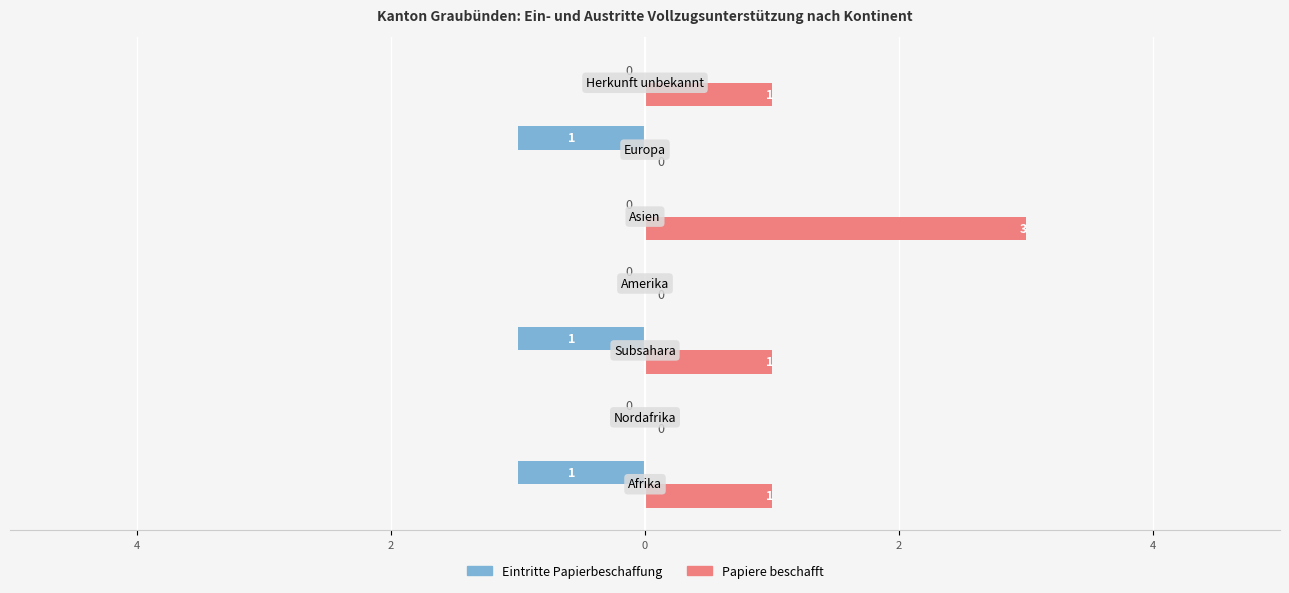

What are all the series names shown in the legend?

Eintritte Papierbeschaffung, Papiere beschafft